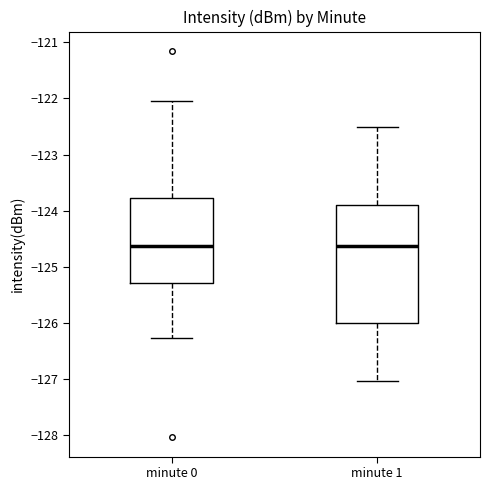

Reading left to right, transcribe this box plot: for each box, give where its median line is, the range the box spans, and where its two whiskers end, as read against the y-axis. The values are not printed on the chart, so give them approximately, as read against the axis.

minute 0: median -124.6, box -125.3 to -123.8, whiskers -126.3 to -122.0
minute 1: median -124.6, box -126.0 to -123.9, whiskers -127.0 to -122.5